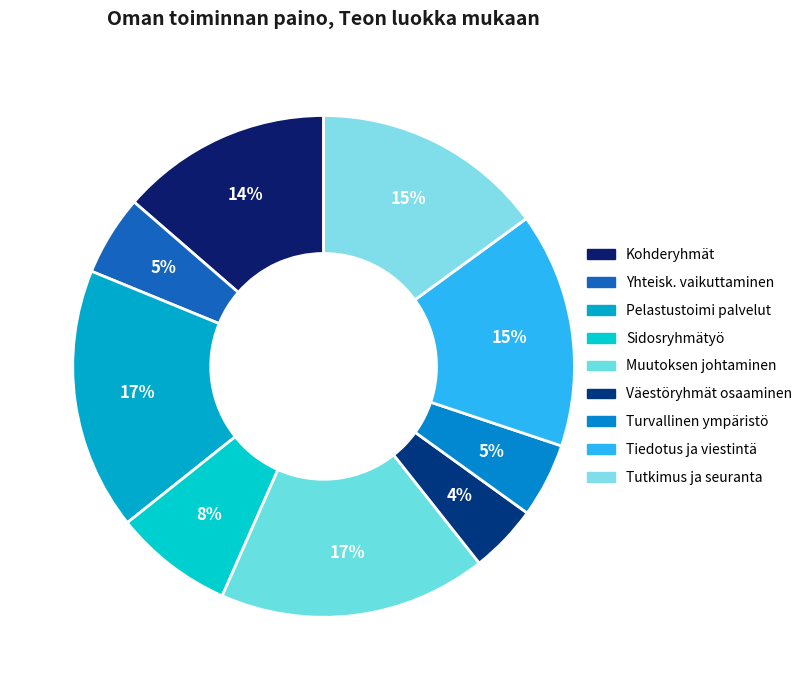

How many segments does this pie chart have?

9